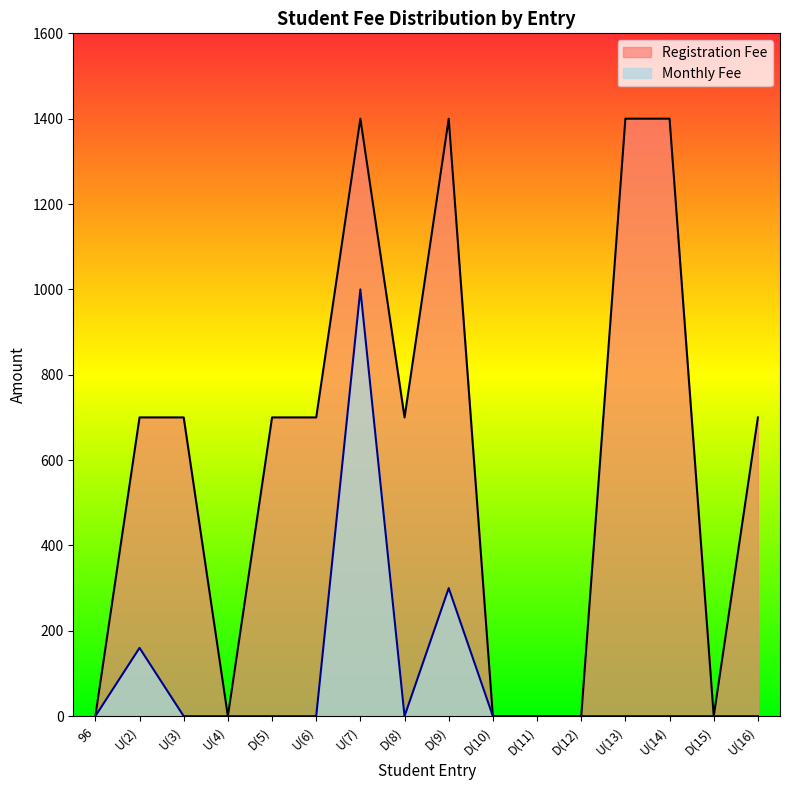

Reading left to right, what are all the values shown in this chart?

Registration Fee: 96=0	U(2)=700	U(3)=700	U(4)=0	D(5)=700	U(6)=700	U(7)=1400	D(8)=700	D(9)=1400	D(10)=0	D(11)=0	D(12)=0	U(13)=1400	U(14)=1400	D(15)=0	U(16)=700
Monthly Fee: 96=0	U(2)=160	U(3)=0	U(4)=0	D(5)=0	U(6)=0	U(7)=1000	D(8)=0	D(9)=300	D(10)=0	D(11)=0	D(12)=0	U(13)=0	U(14)=0	D(15)=0	U(16)=0